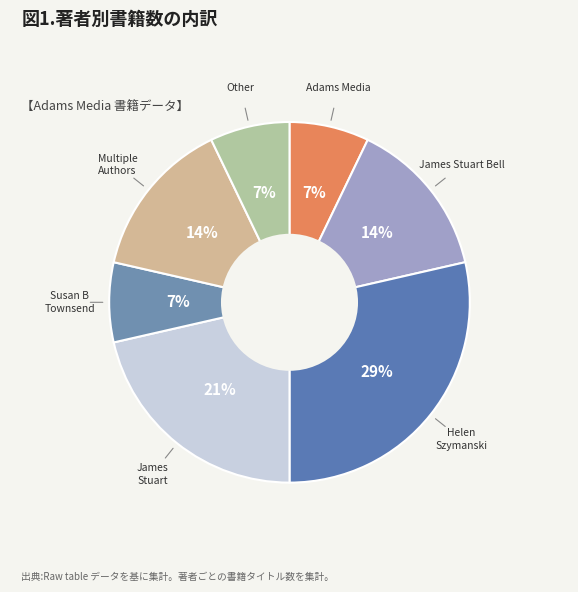

Is there a majority slice in this chart?

No